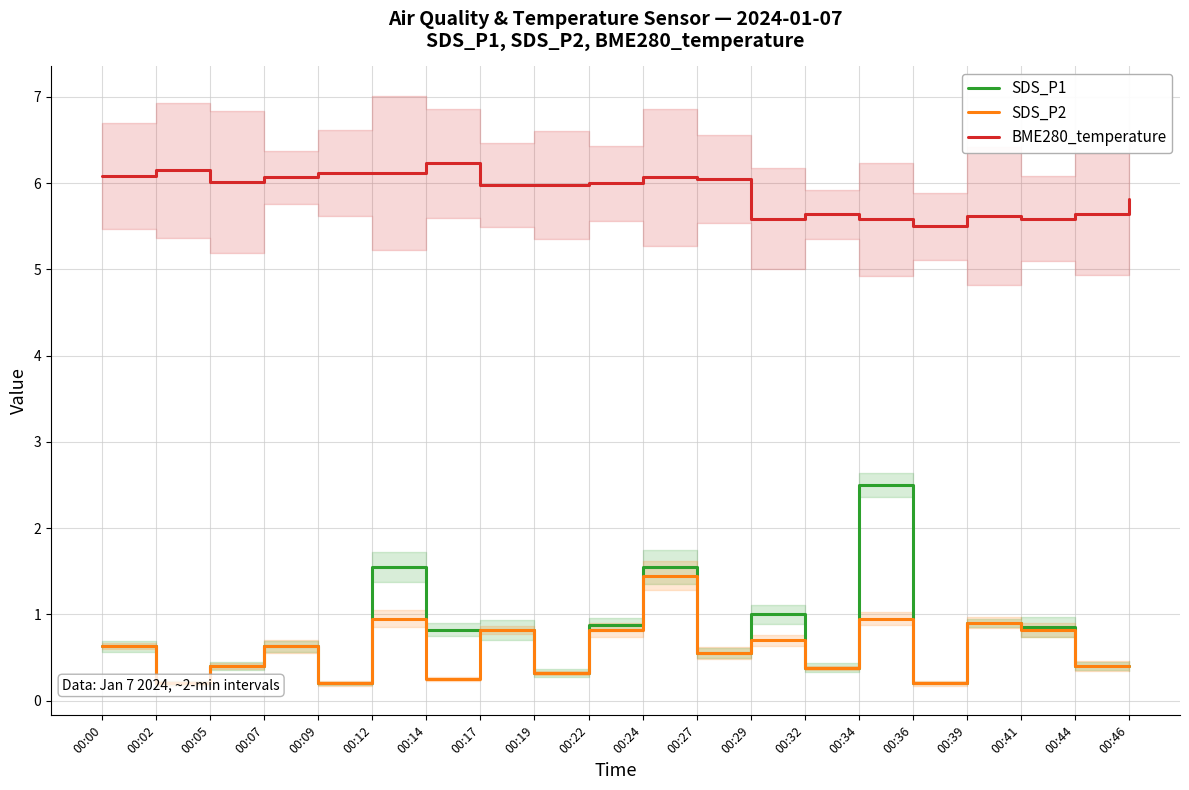

At which label does SDS_P2 reach its minimum?

00:02